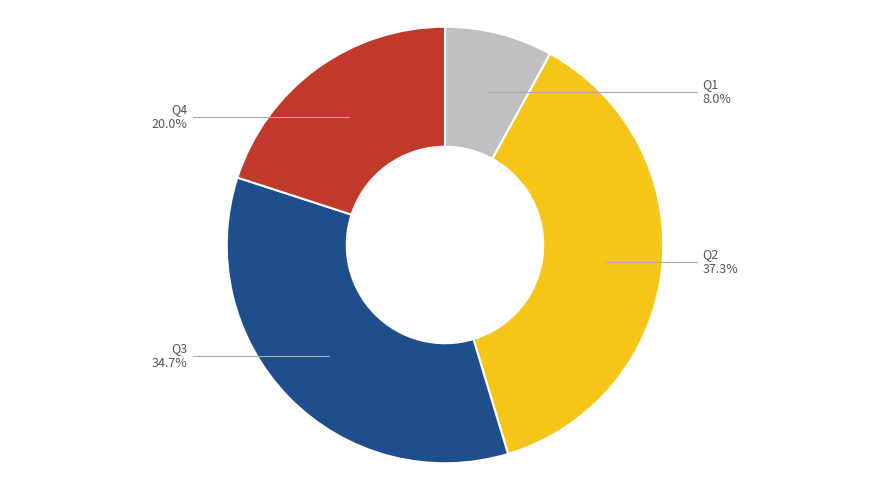

To the nearest percent, what is the difference between the largest and smallest slice percentages?

29%